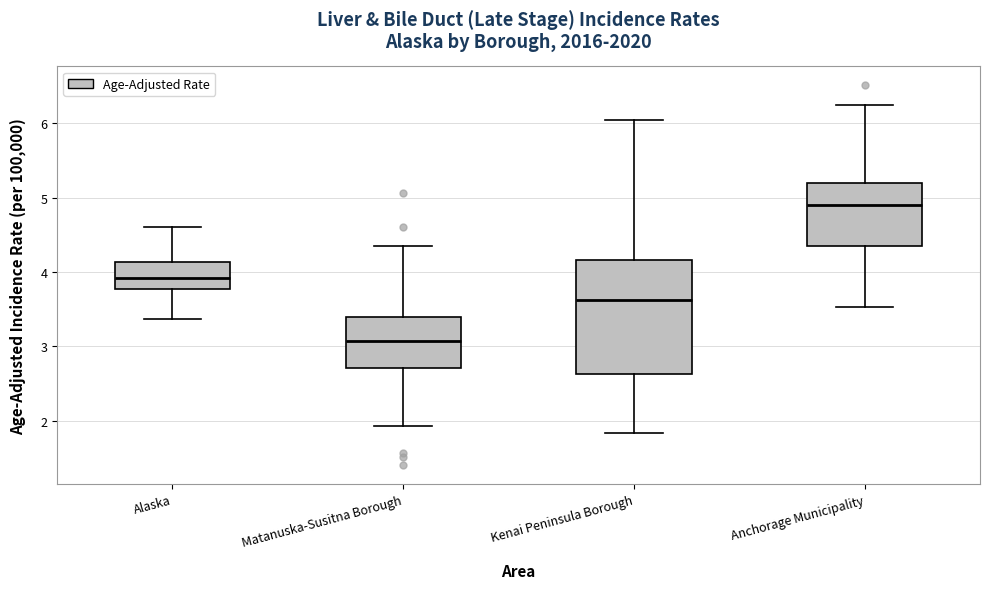

Reading left to right, read every box against the y-axis: the position of its median line, the range the box covers, and the ends of its whiskers. The values are not printed on the chart, so give them approximately, as read against the axis.

Alaska: median 3.9, box 3.8 to 4.1, whiskers 3.4 to 4.6
Matanuska-Susitna Borough: median 3.1, box 2.7 to 3.4, whiskers 1.9 to 4.4
Kenai Peninsula Borough: median 3.6, box 2.6 to 4.2, whiskers 1.8 to 6.1
Anchorage Municipality: median 4.9, box 4.4 to 5.2, whiskers 3.5 to 6.2